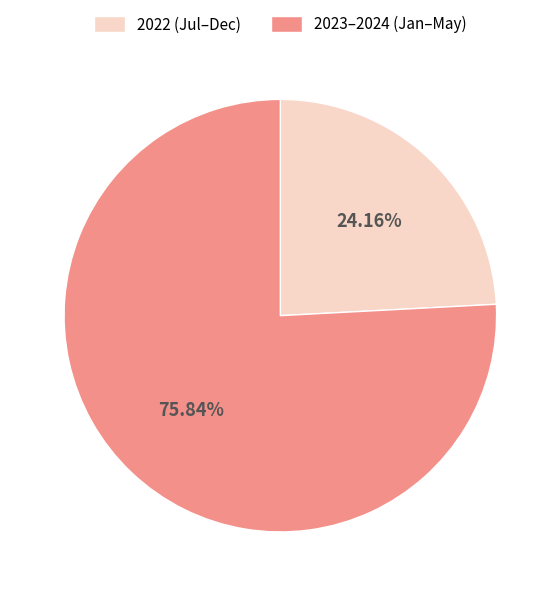

How many segments does this pie chart have?

2